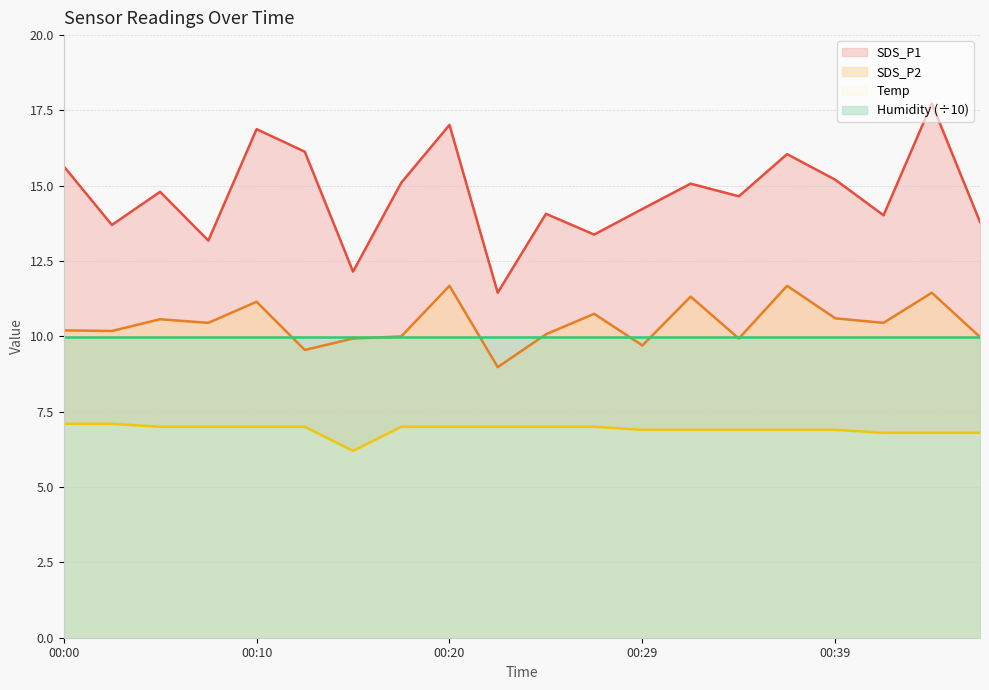

What is the value of the Temp point at the 18th from the left?

6.8